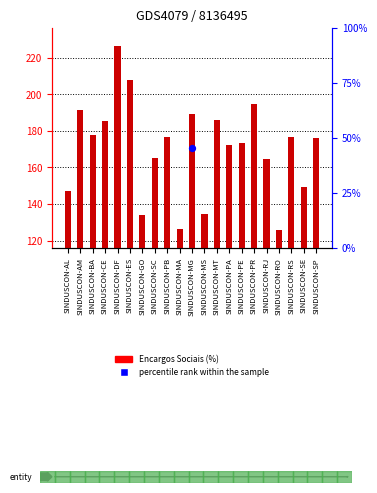

Approximately how many times larger is the value at SINDUSCON-RJ compared to SINDUSCON-BA?

0.9